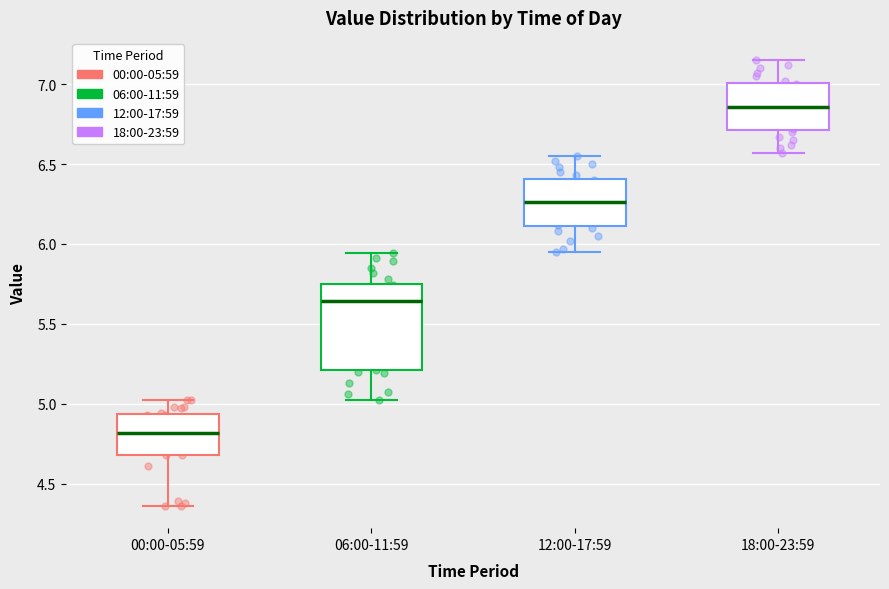

Reading left to right, transcribe this box plot: for each box, give where its median line is, the range the box spans, and where its two whiskers end, as read against the y-axis. The values are not printed on the chart, so give them approximately, as read against the axis.

00:00-05:59: median 4.80, box 4.70 to 4.95, whiskers 4.35 to 5.00
06:00-11:59: median 5.65, box 5.20 to 5.75, whiskers 5.00 to 5.95
12:00-17:59: median 6.25, box 6.10 to 6.40, whiskers 5.95 to 6.55
18:00-23:59: median 6.85, box 6.70 to 7.00, whiskers 6.55 to 7.15